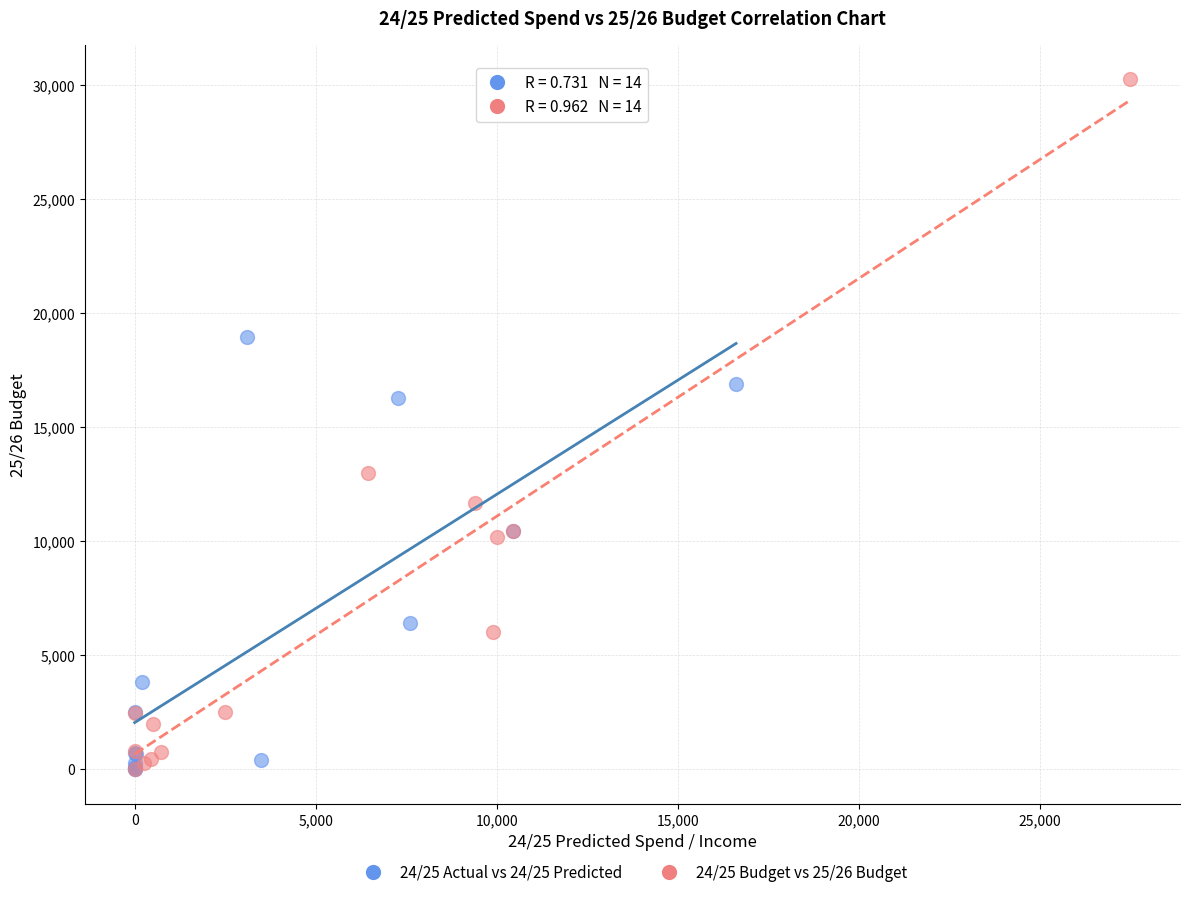

Which series has the largest Y range (max minus min)?

24/25 Budget vs 25/26 Budget